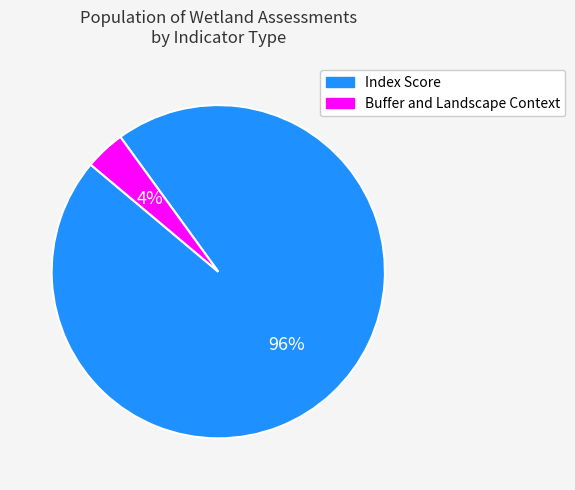

Is there any slice that represents more than half of the pie?

Yes